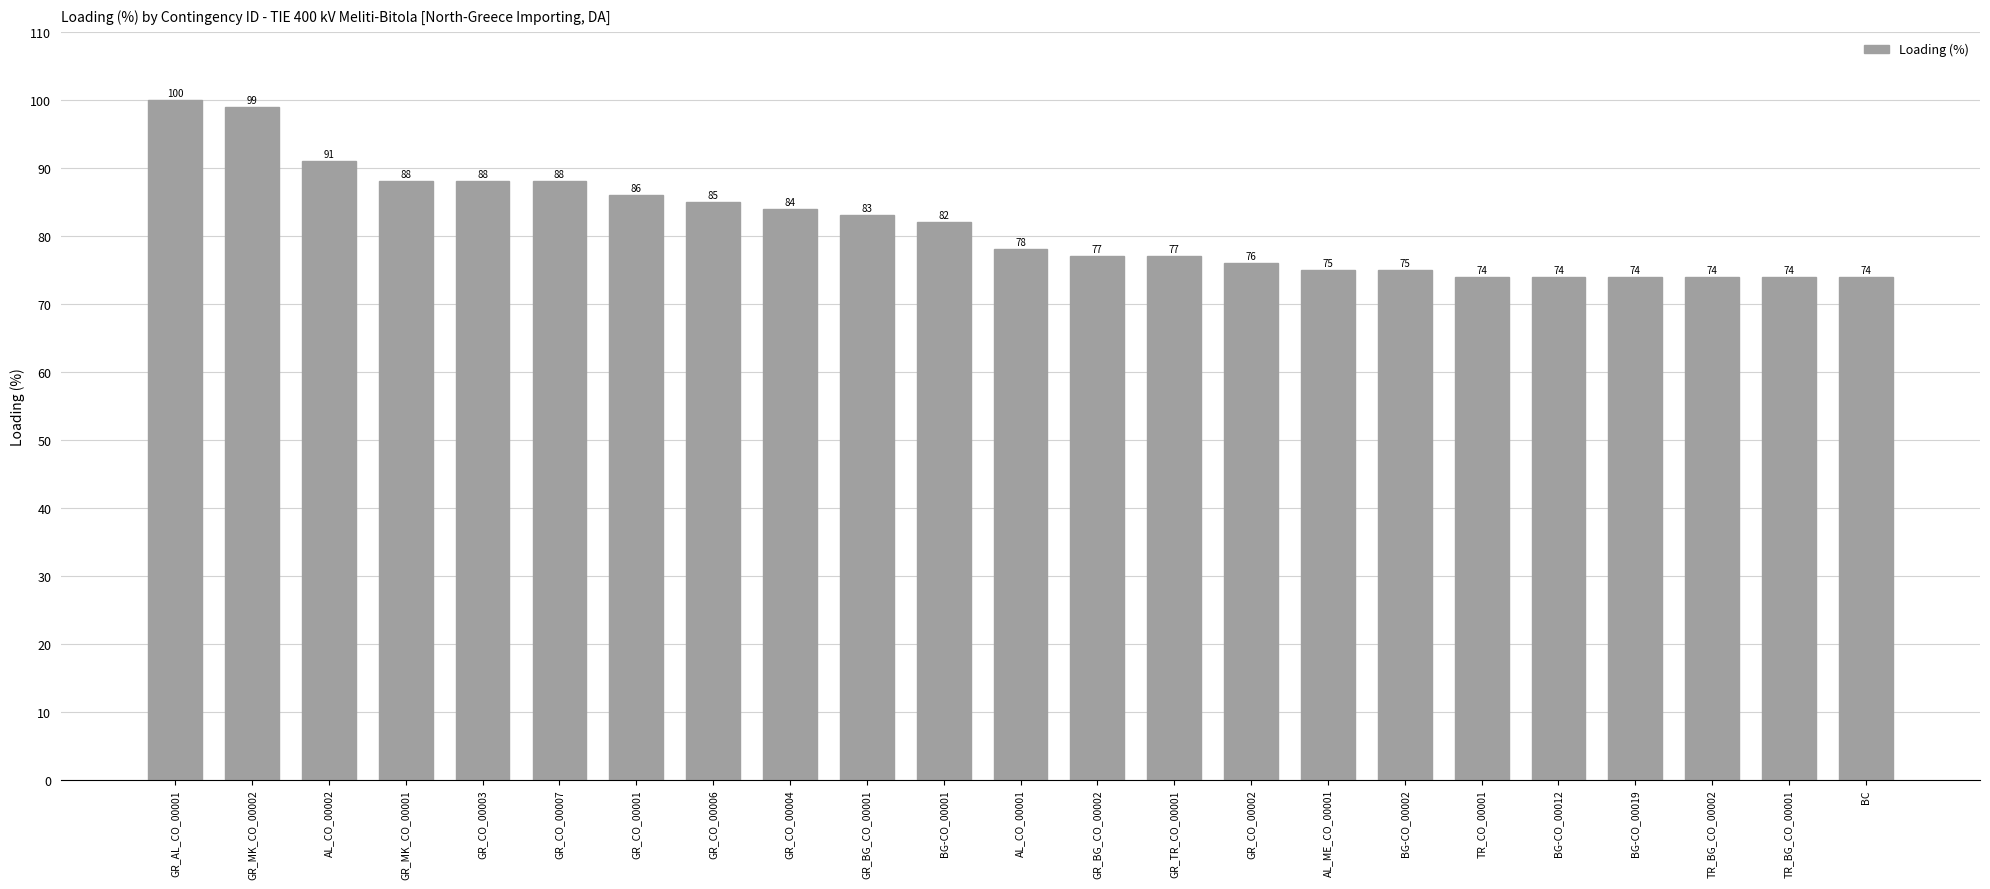

How many values are below 78?

11